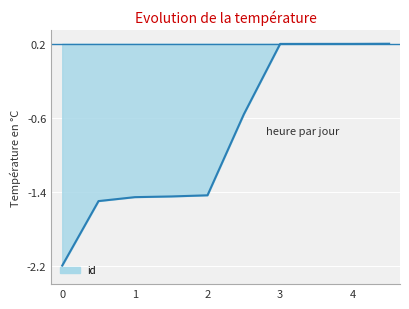

How many negative values are there?

6